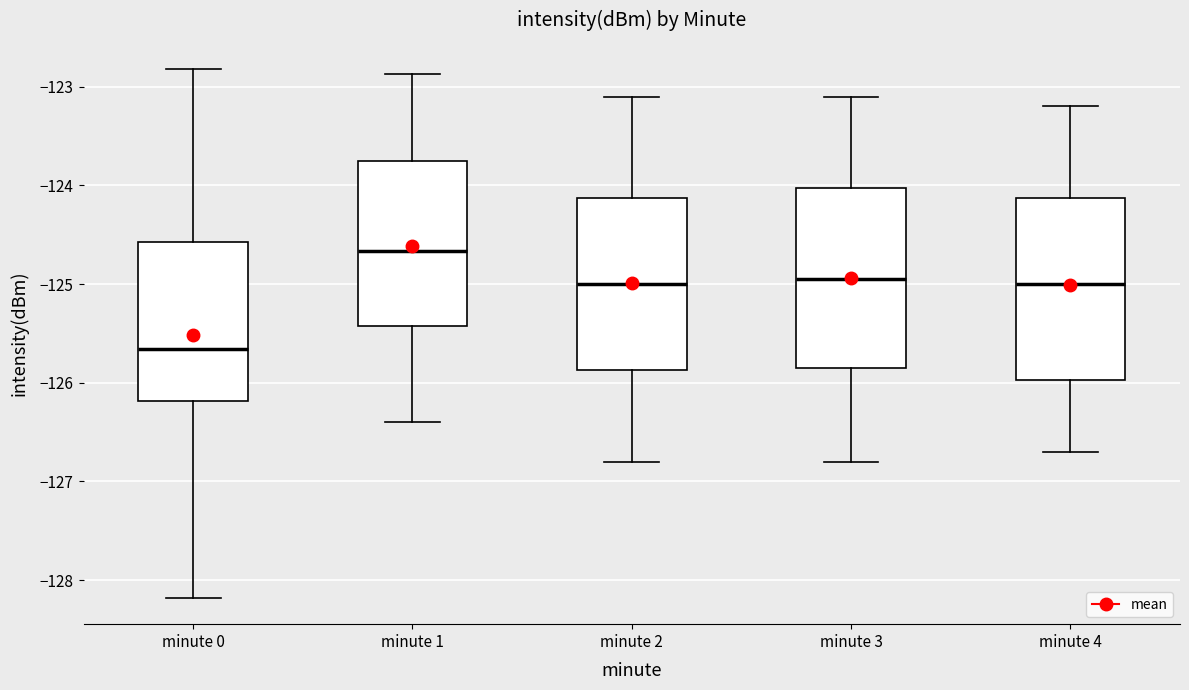

Which box's median line is the lowest?

minute 0